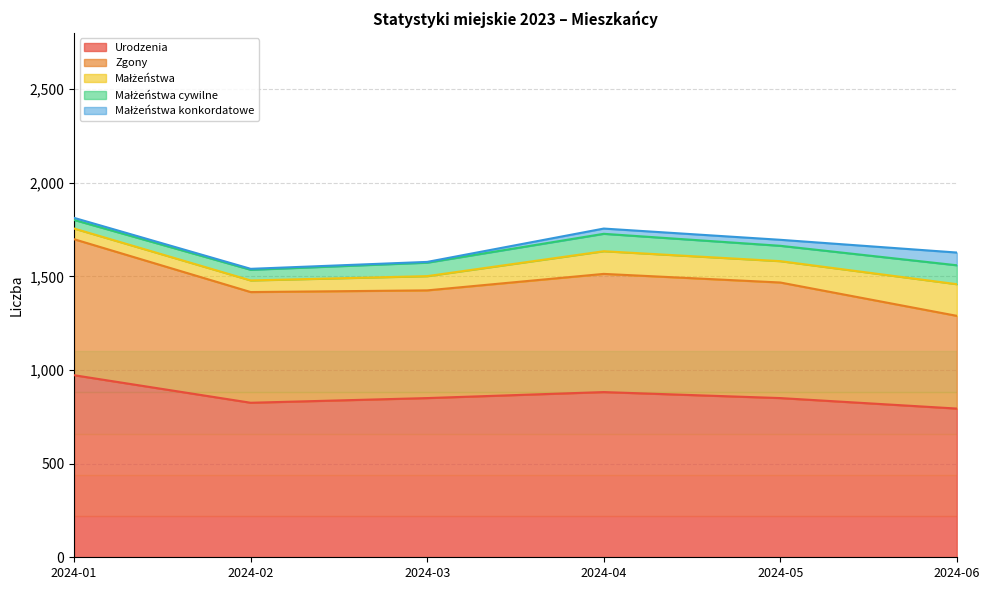

How many lines are shown in the chart?

5